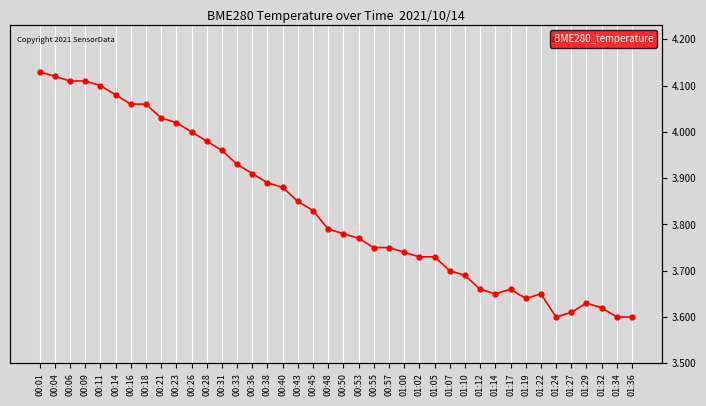

What is the change in value from 00:45 to 01:05?

-0.1